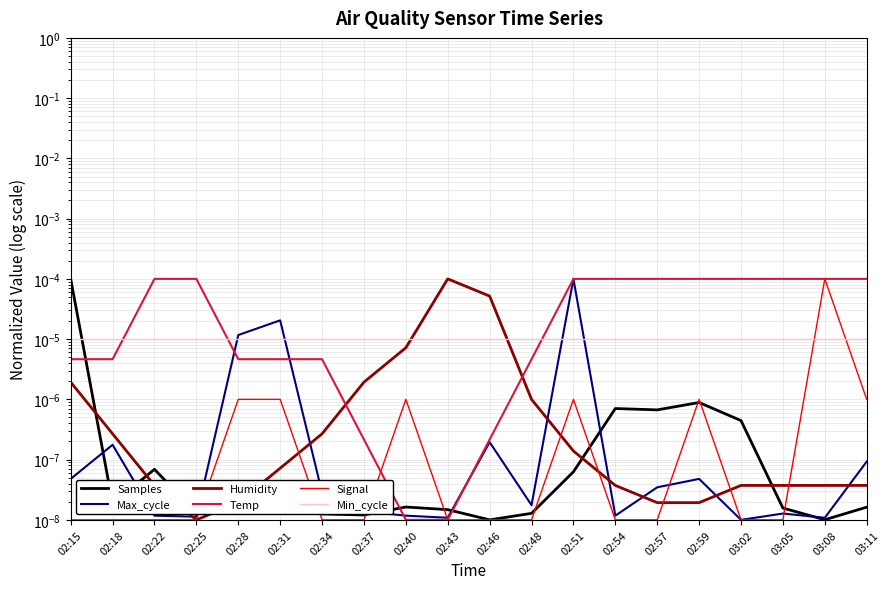

At which category does the chart reach its peak across all series?

02:15